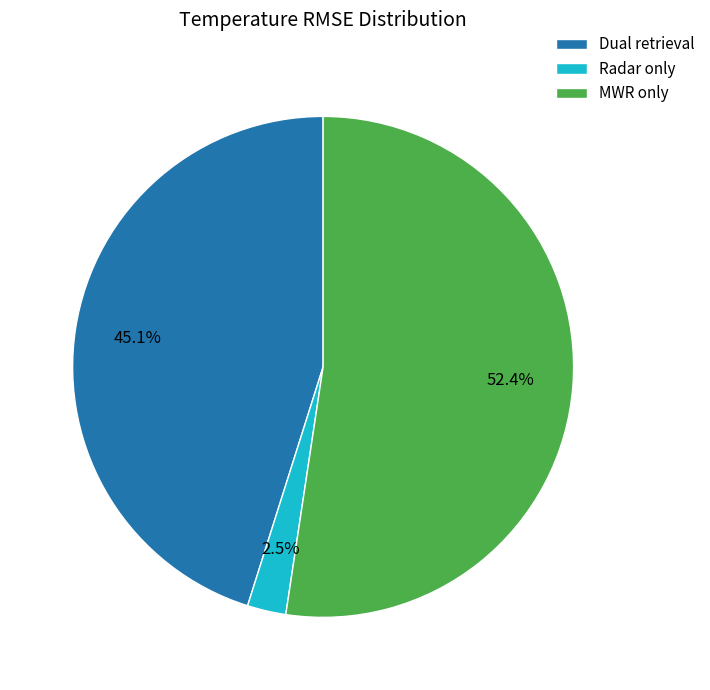

To the nearest percent, what portion does MWR only represent?

52%